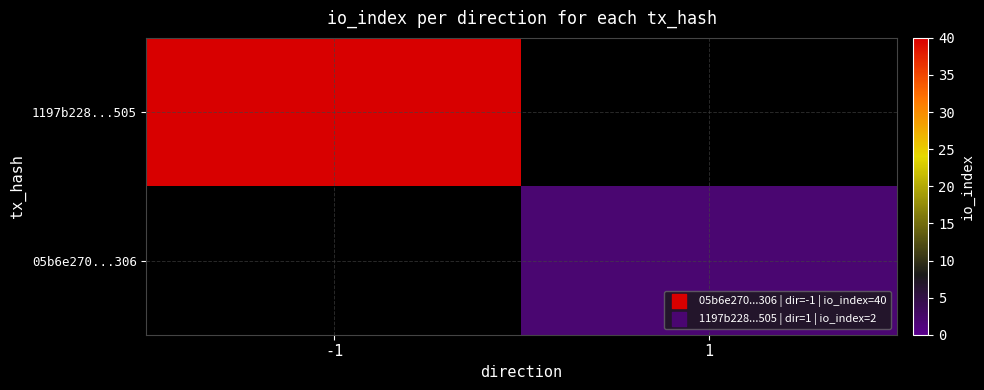

Is it true that 05b6e270...306 equals 2.9 at 1?

False